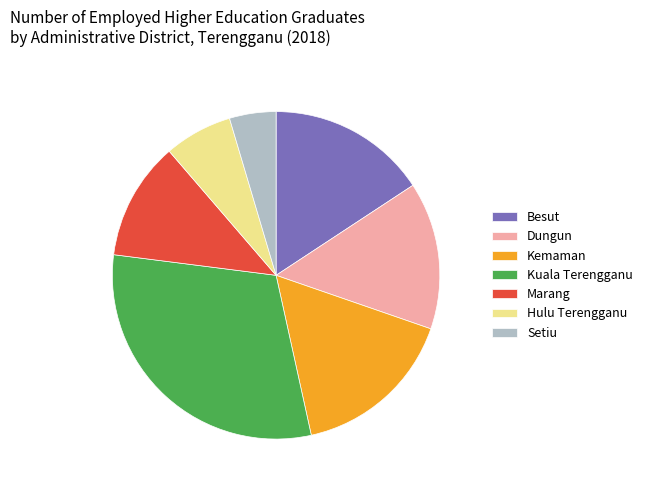

The Marang slice represents 3% of the pie. True or false?

False